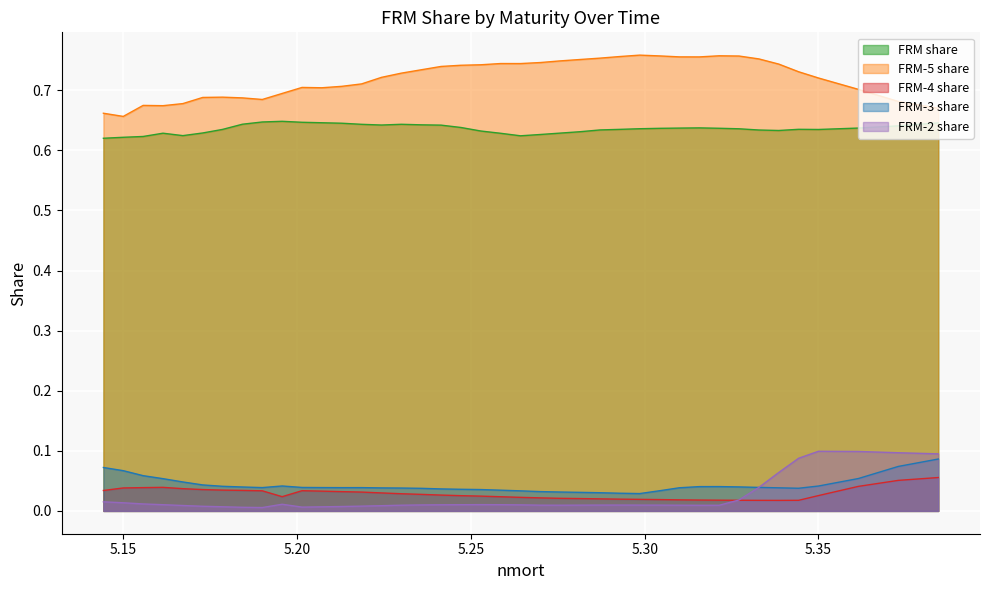

True or false: FRM share has more than 2 points higher than both neighbors.

True